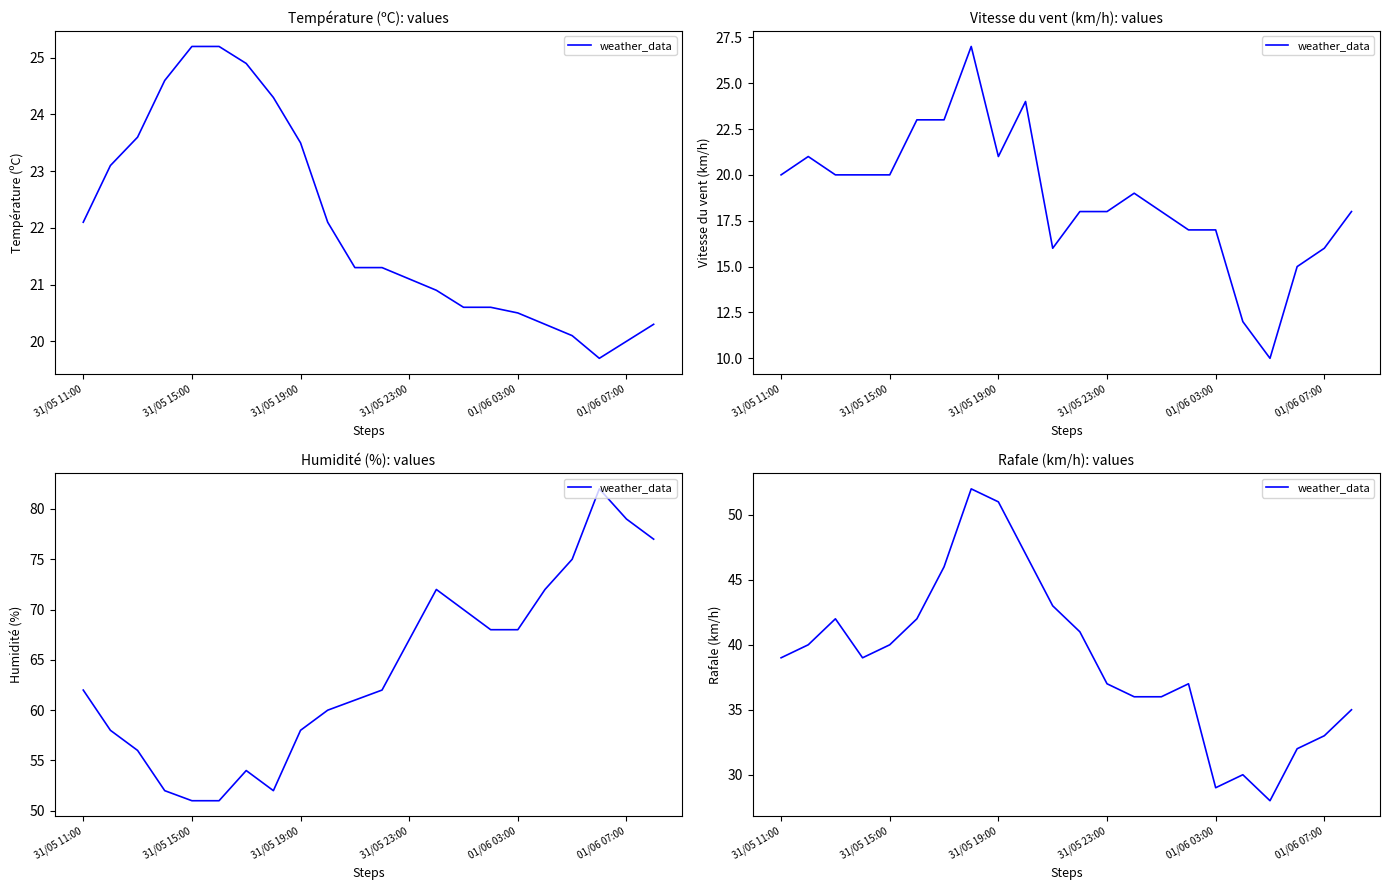

What is the ratio of the value at 21 to the value at 31/05 11:00?

0.9